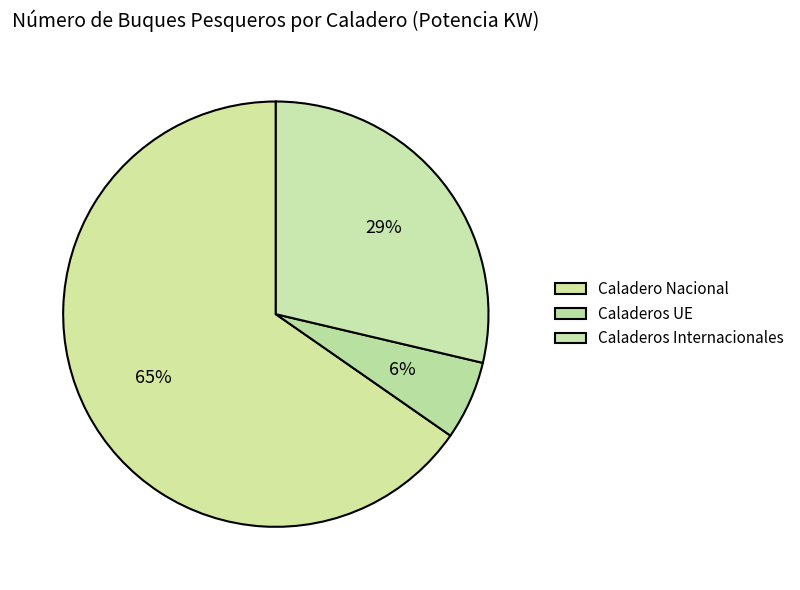

Which slice represents more than half of the pie?

Caladero Nacional